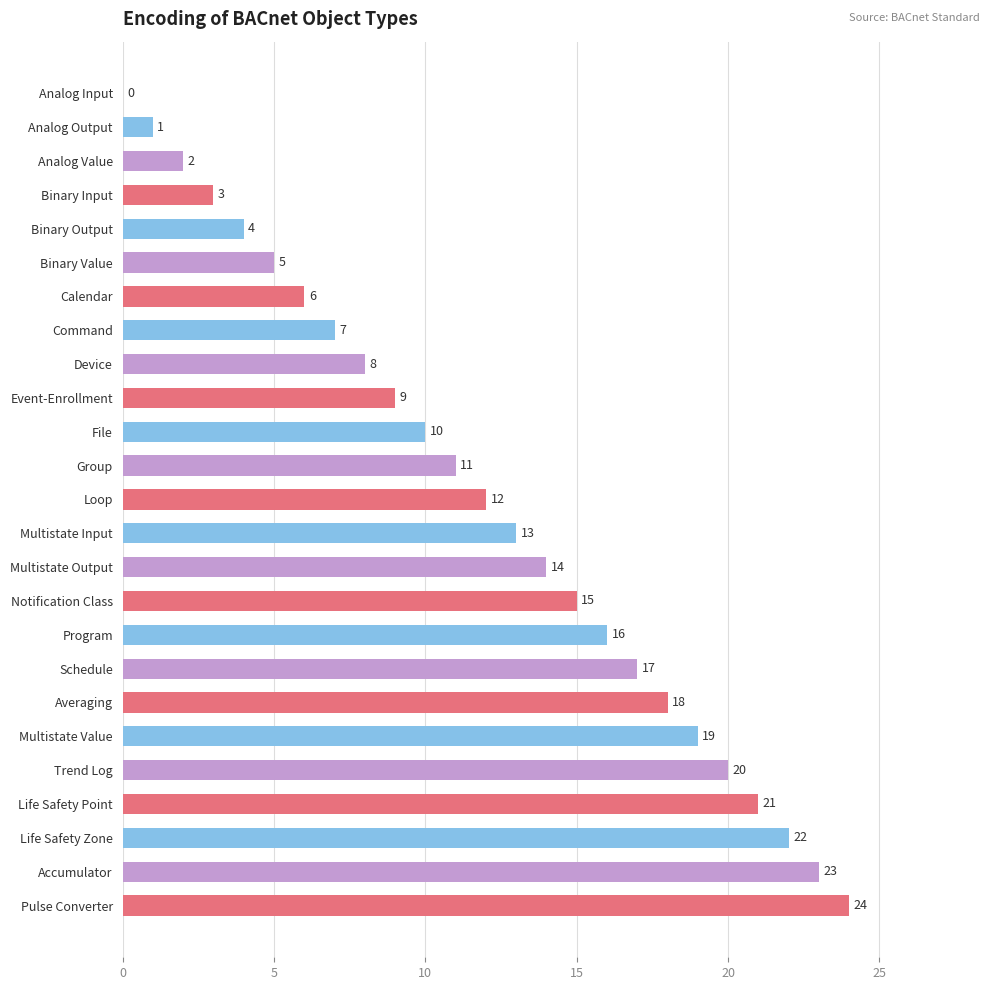

Read the value at Multistate Input, to the nearest 10.

10